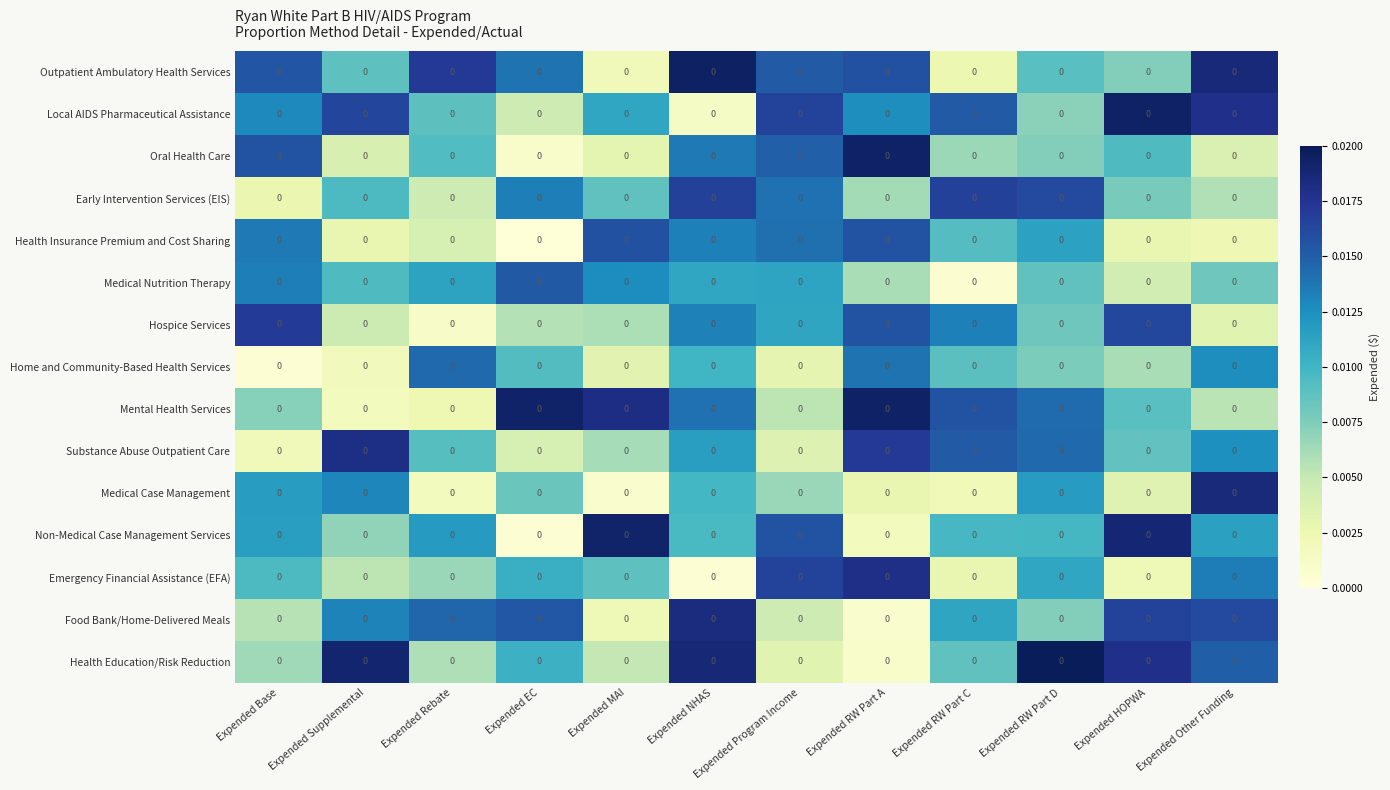

Which has a higher value, Expended Supplemental or Expended Rebate?

Expended Rebate